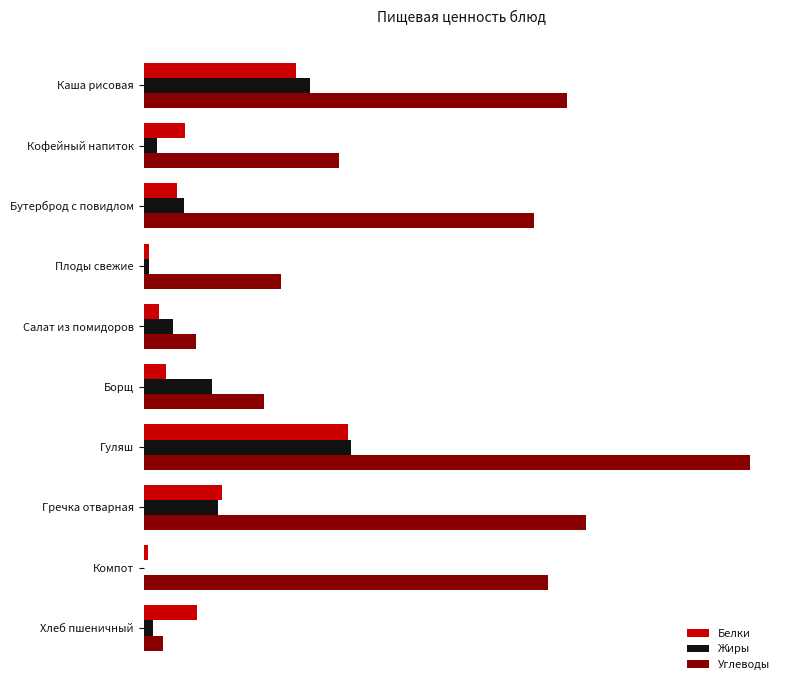

At which category is the sum across all series the highest?

Гуляш